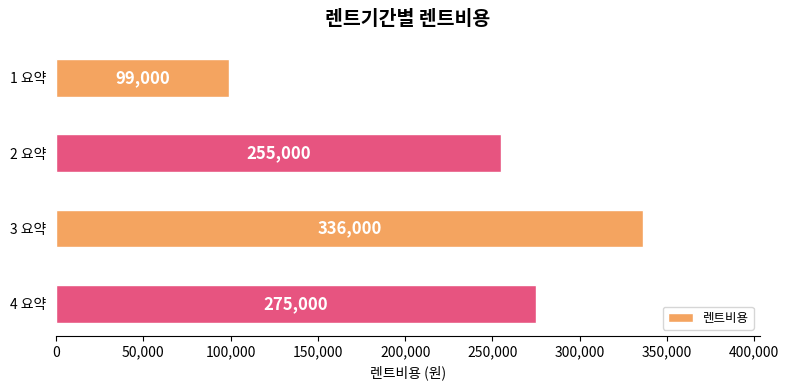

True or false: the data shows 371045 at 4 요약.

False